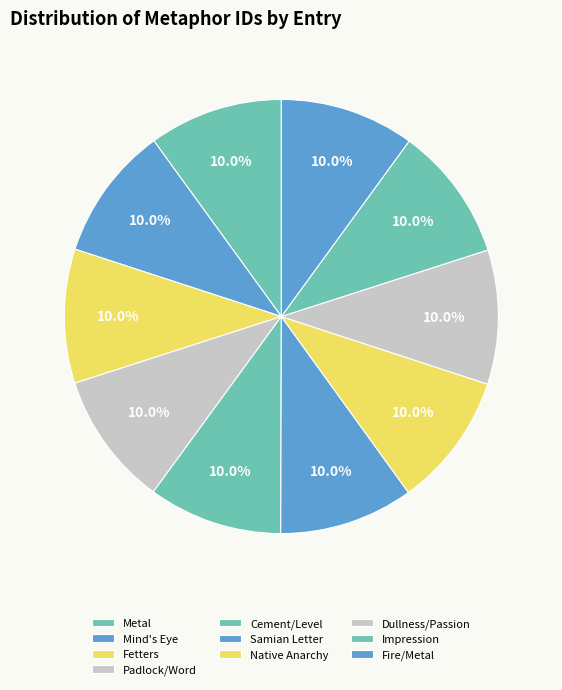

What is the smallest slice in the pie chart?

(Metal)